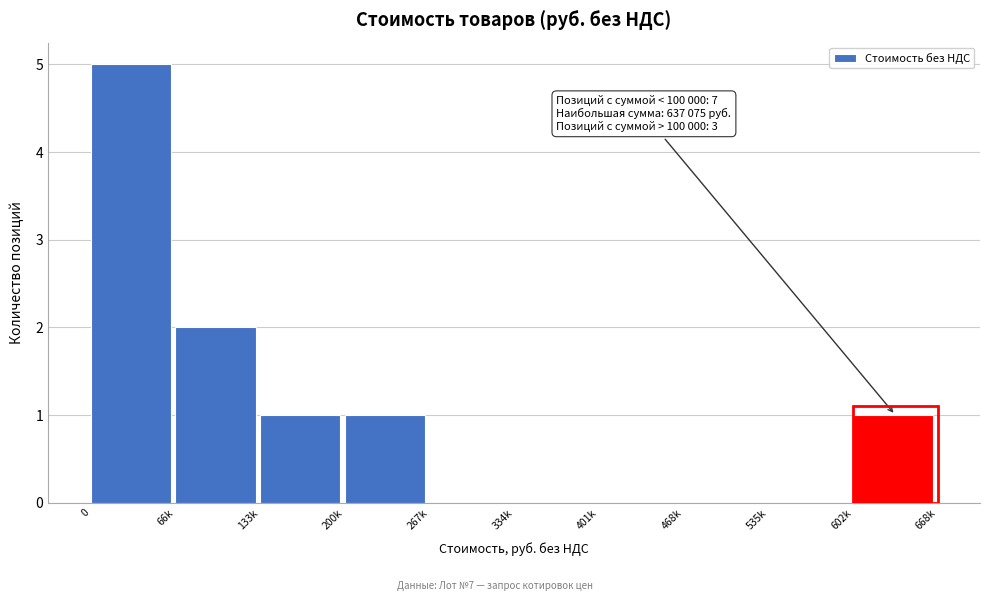

Reading left to right, extract all data points from this chart.

0=5	66k=2	133k=1	200k=1	267k=0	334k=0	401k=0	468k=0	535k=0	602k=1